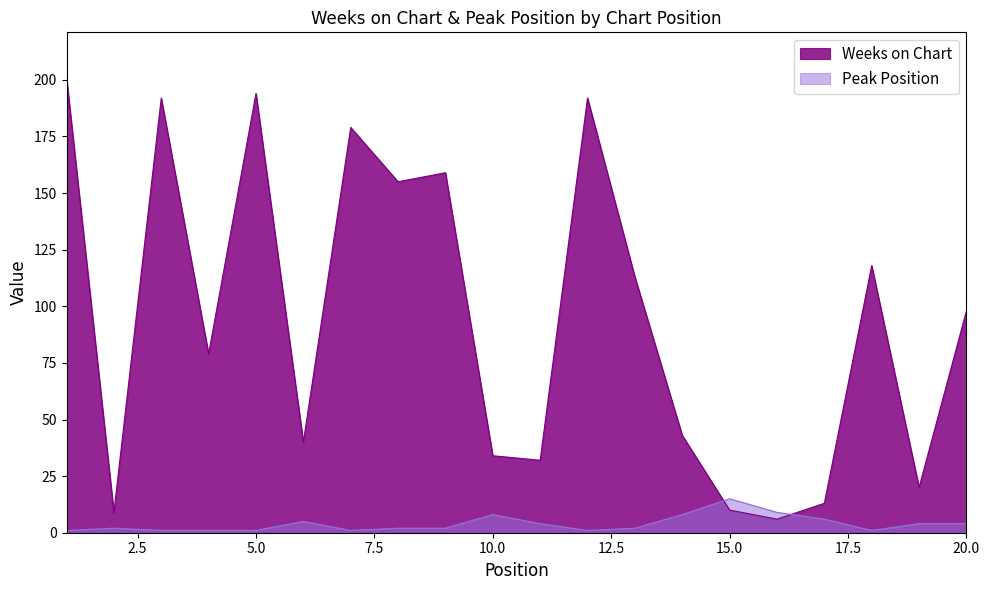

What is the difference between the Weeks on Chart values at 20.0 and 5.0?

96